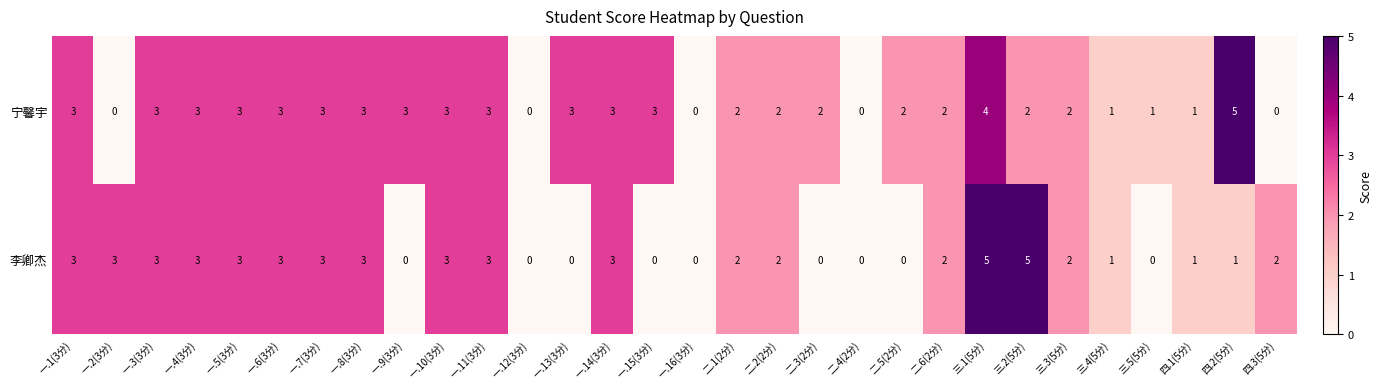

How many categories are shown in the chart?

30